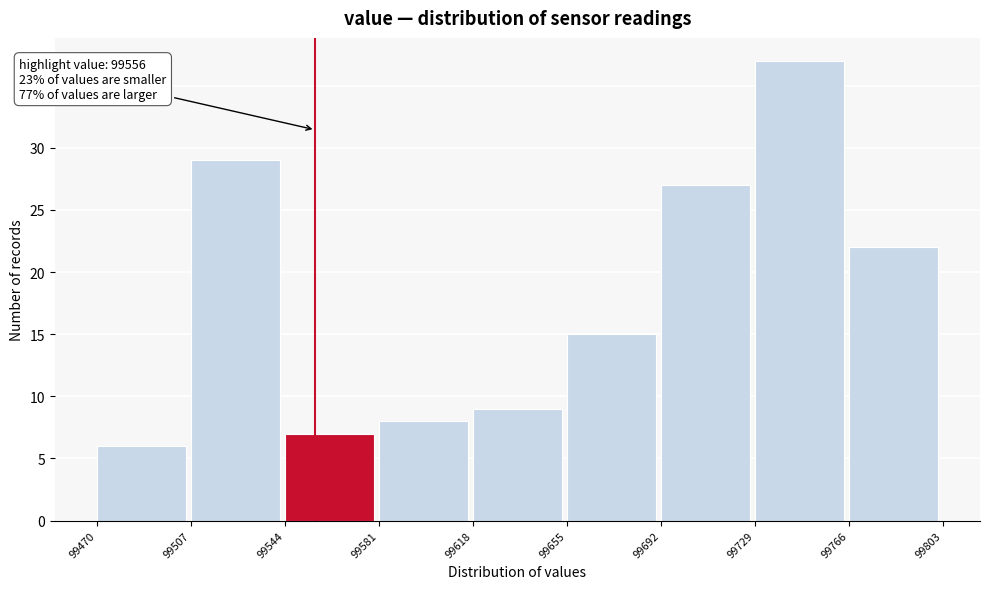

Which range on the x-axis has the tallest bar?

99729 to 99766